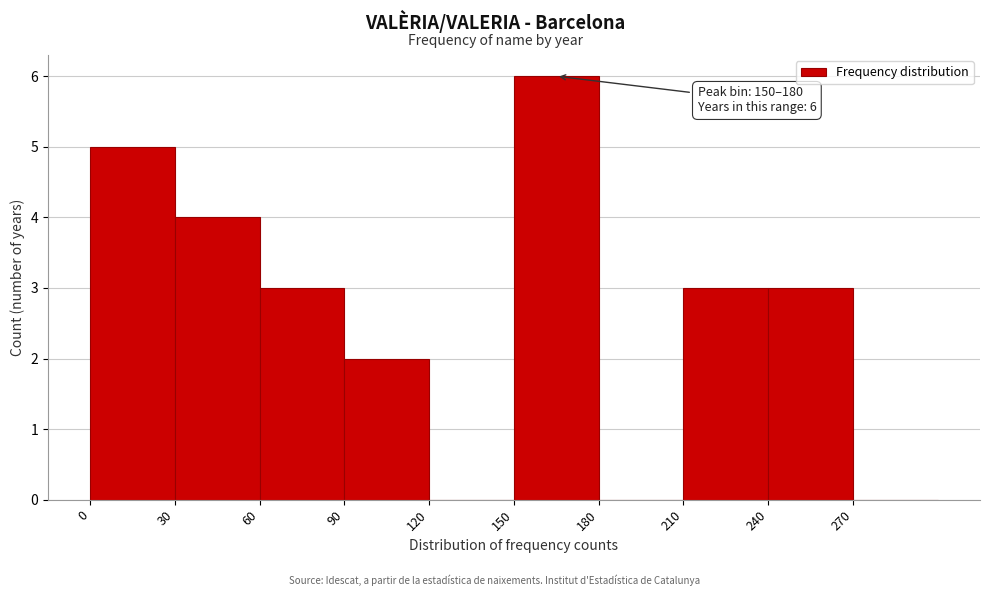

Over which range of the x-axis is the bar tallest?

150 to 180